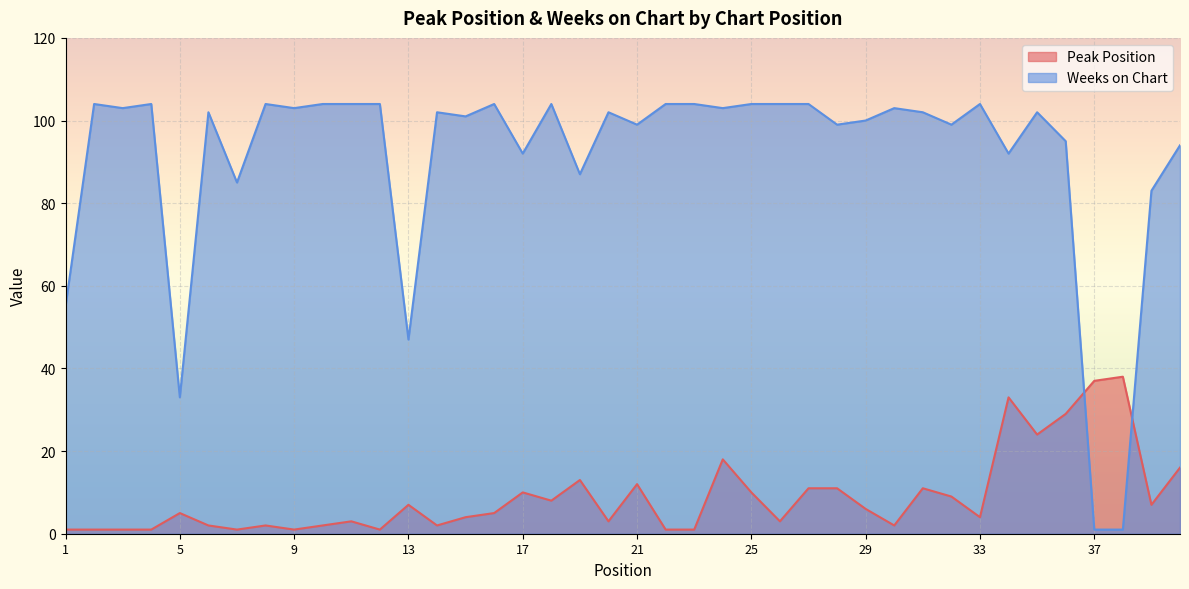

Where do Peak Position and Weeks on Chart first cross each other?

36 and 37